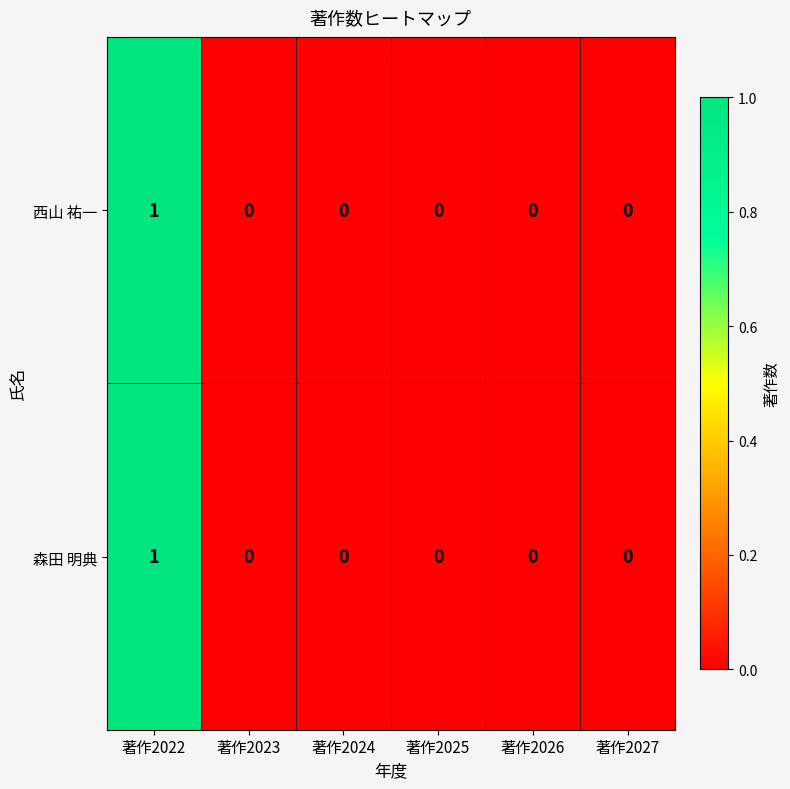

The value of 西山 祐一 at 著作2026 is 0. True or false?

True